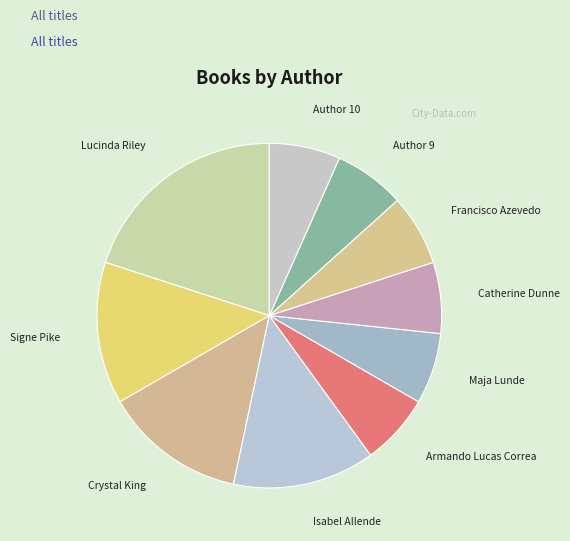

Does any single category account for the majority?

No